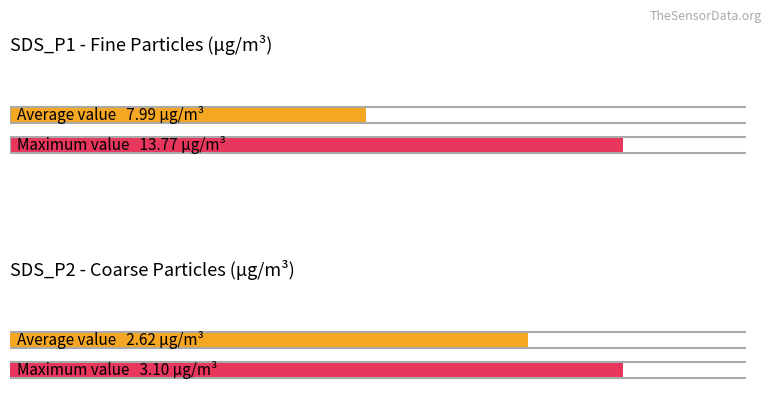

Rank the series by their average value, from highest to lowest.

SDS_P1, SDS_P2